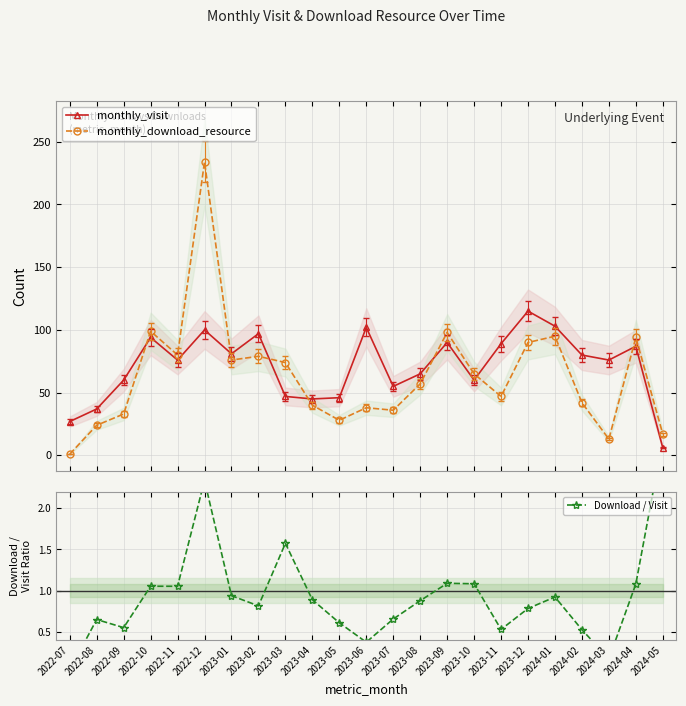

Which label corresponds to the largest value in the chart?

2022-12